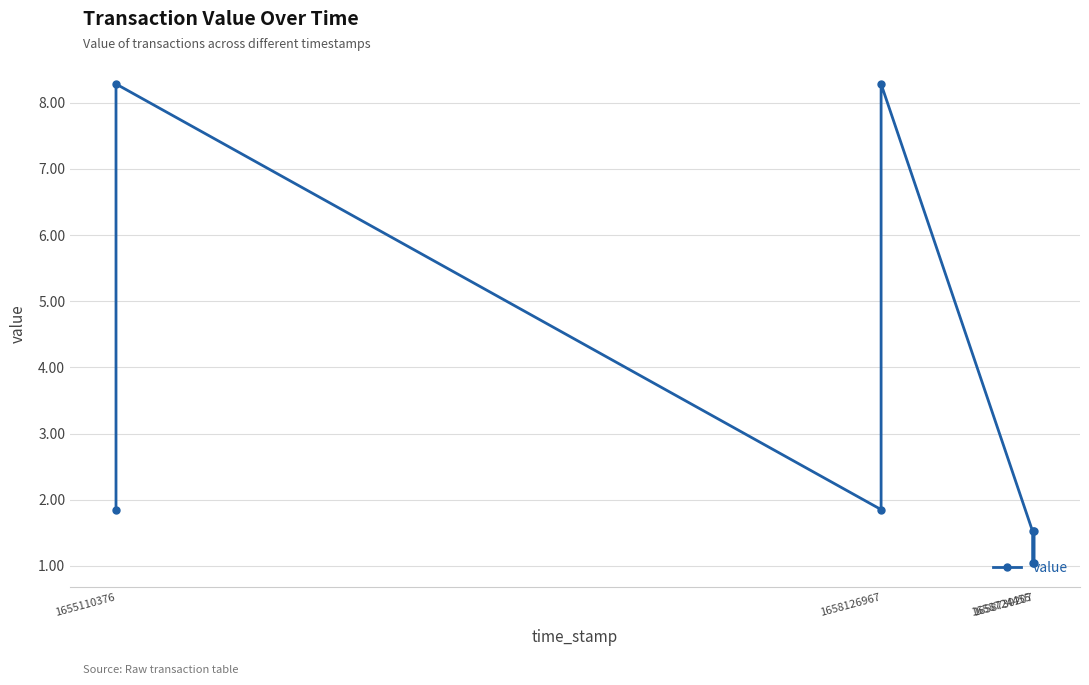

What is the minimum value shown in the chart?

1.0